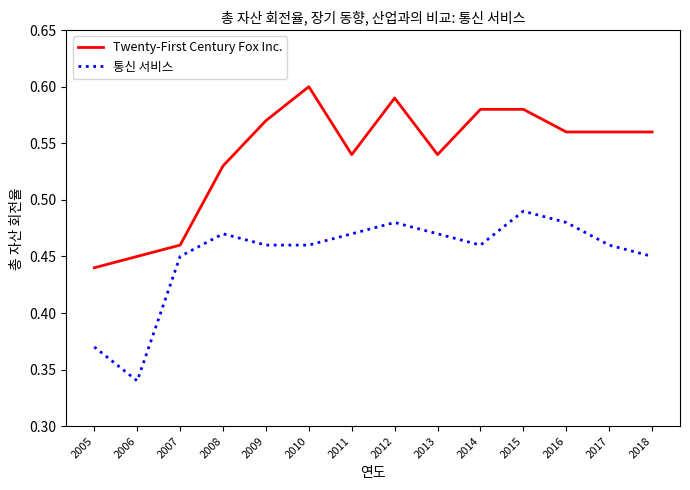

Rank the series by their average value, from highest to lowest.

Twenty-First Century Fox Inc., 통신 서비스